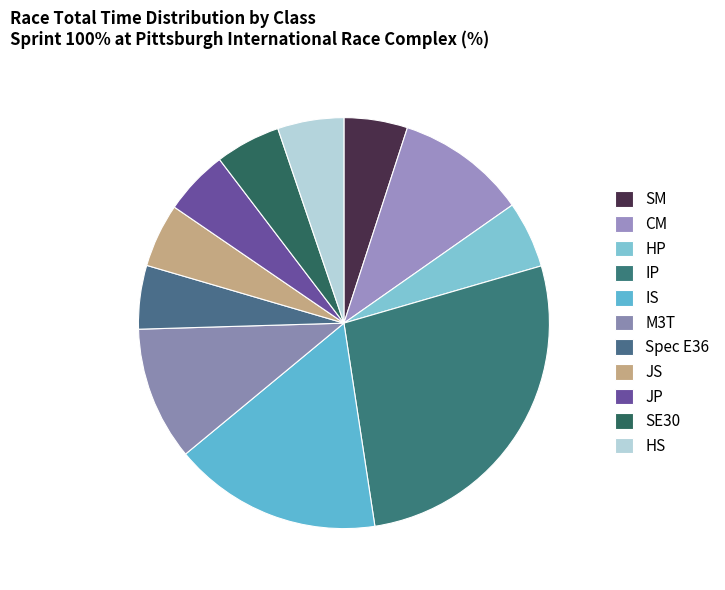

What is the largest slice in the pie chart?

IP